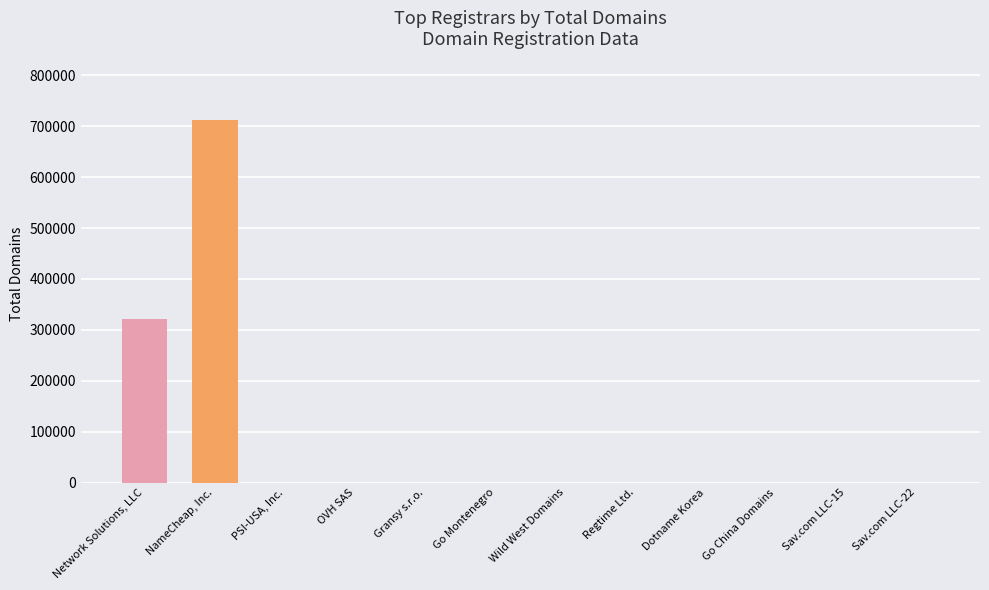

Between NameCheap, Inc. and Go China Domains, which is larger?

NameCheap, Inc.